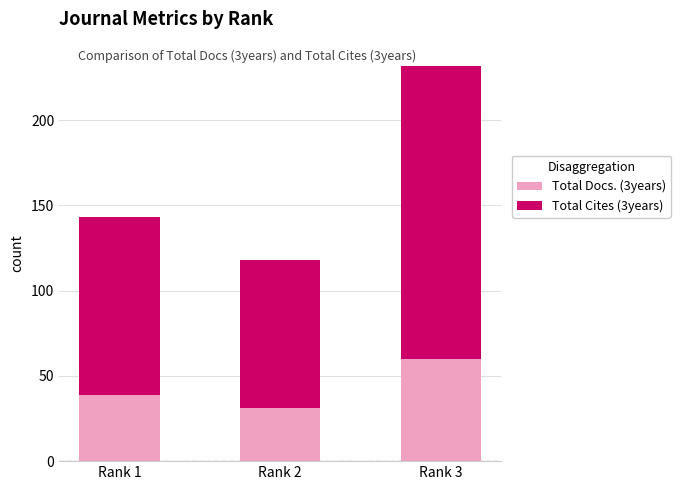

Are the bars horizontal?

No